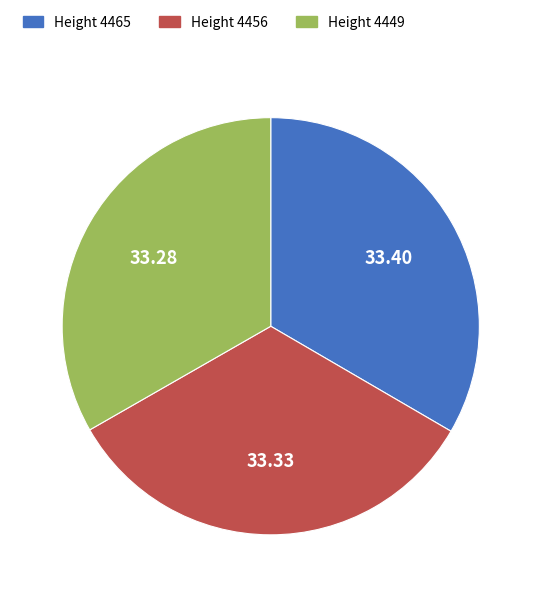

How many segments does this pie chart have?

3